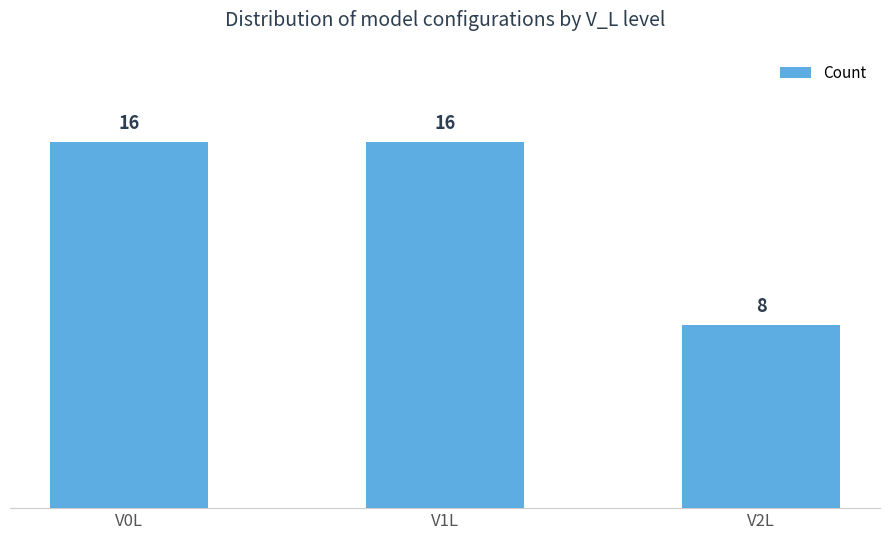

Approximately how many times larger is the value at V0L compared to V2L?

2.0